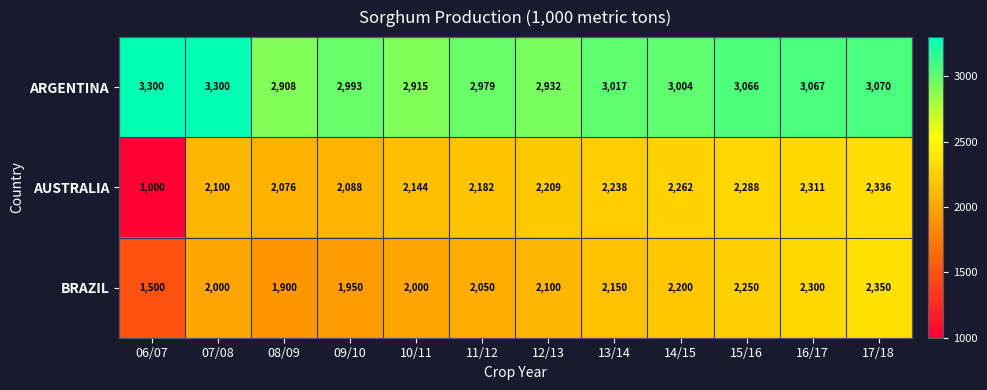

Which category has the highest value in the AUSTRALIA series?

17/18